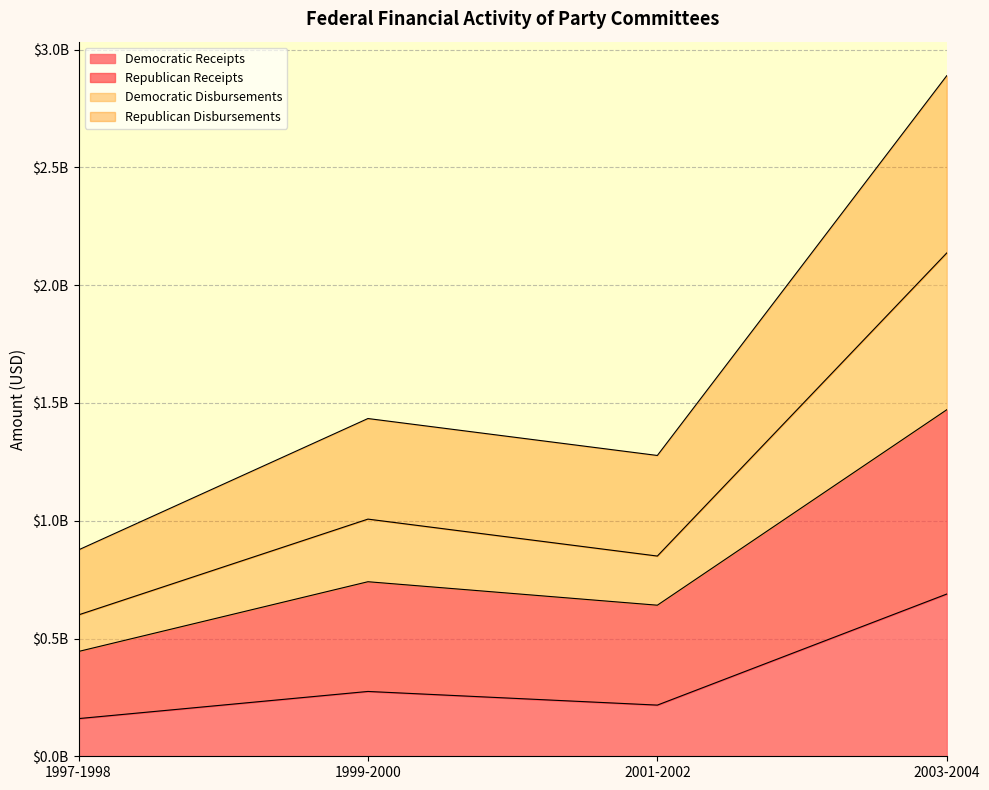

True or false: Democratic Disbursements has more than 2 points higher than both neighbors.

False